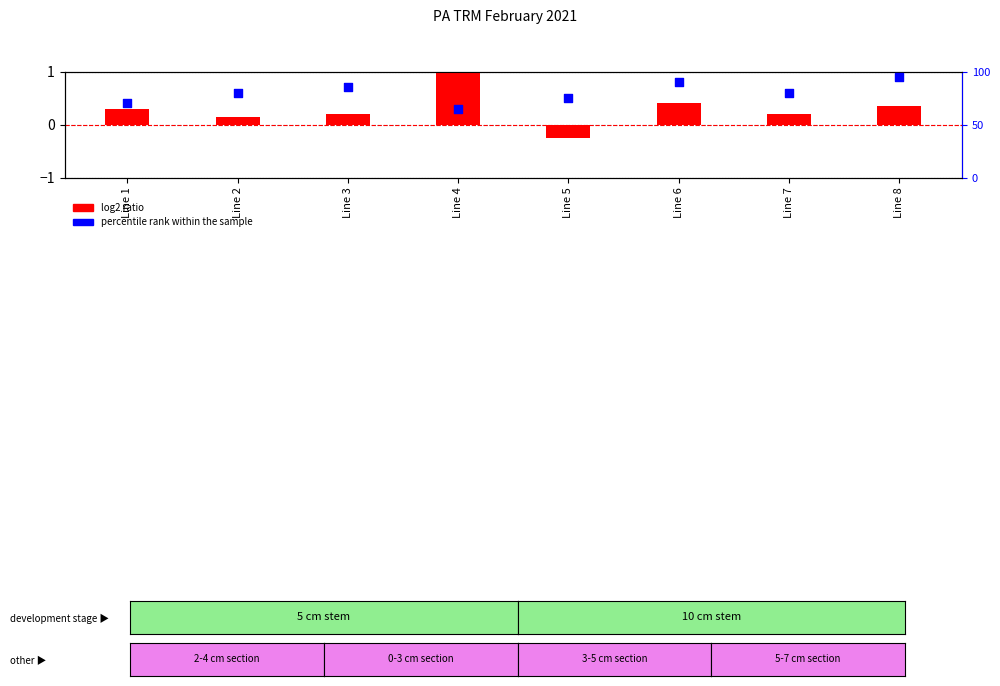

At how many categories does at least one series exceed 58?

8